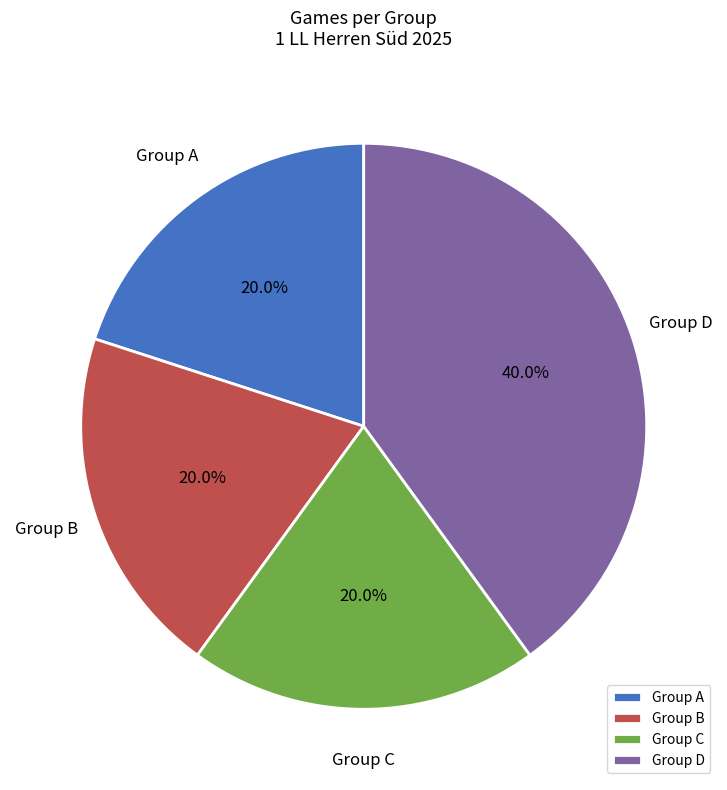

Which has a higher value, Group D or Group C?

Group D